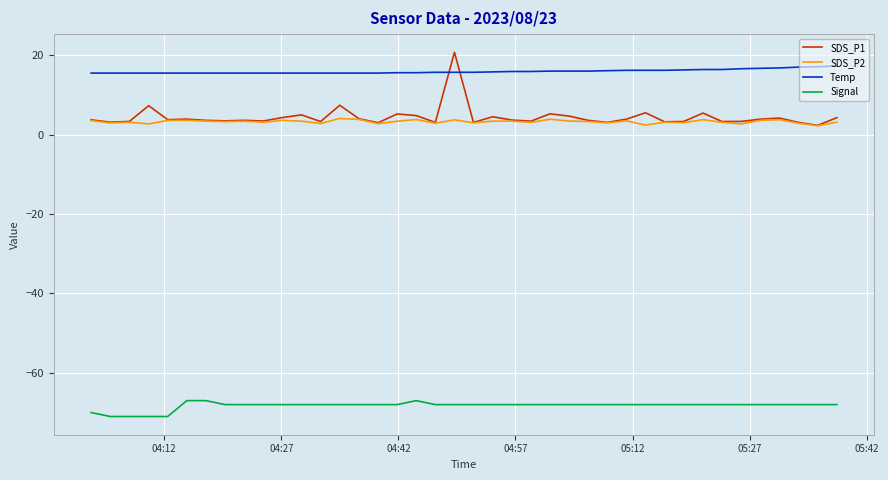

Which series has the largest range (max minus min)?

SDS_P1